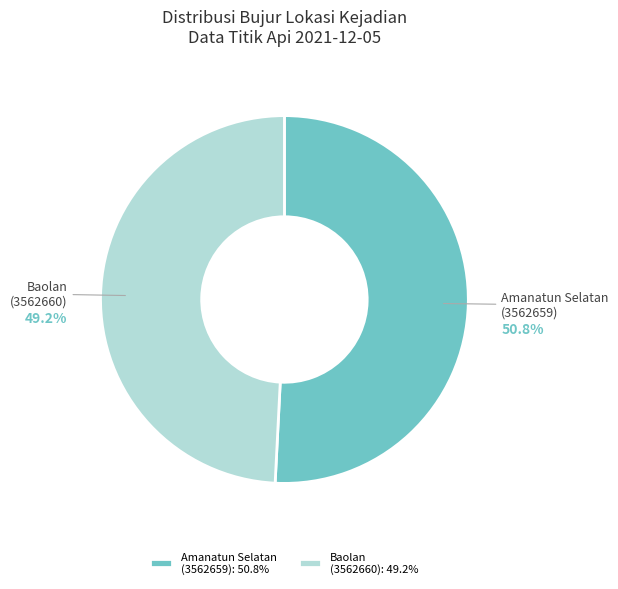

Does any single category account for the majority?

Yes